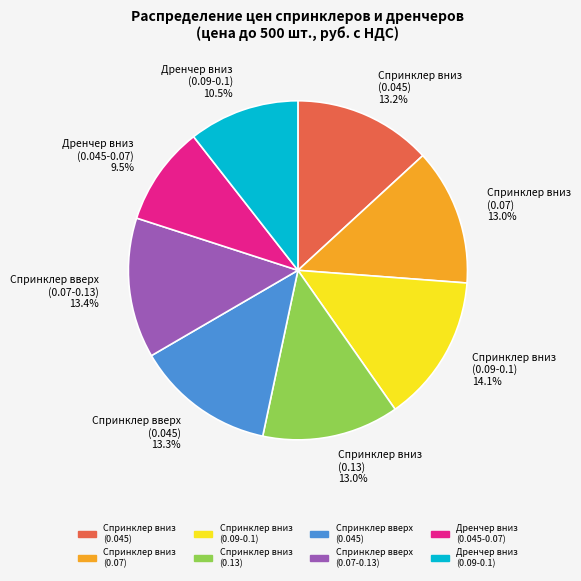

What percentage is NOT represented by Спринклер вниз (0.045) 13.2%?

86.8%